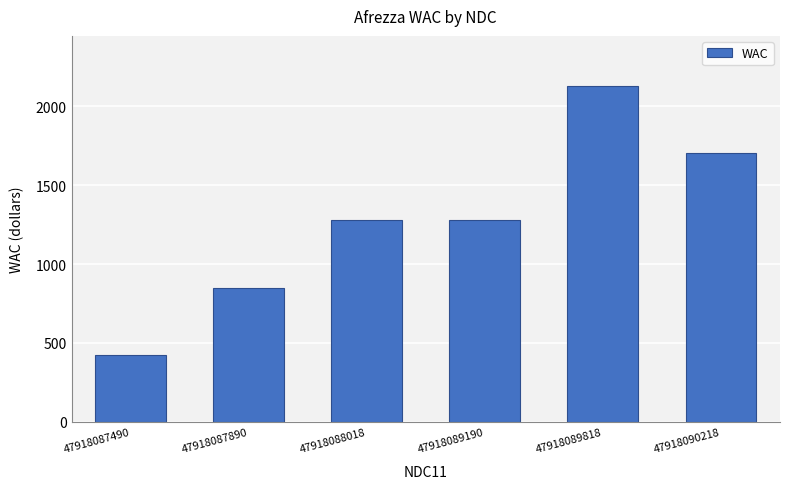

Approximately how many times larger is the value at 47918087490 compared to 47918089818?

0.2